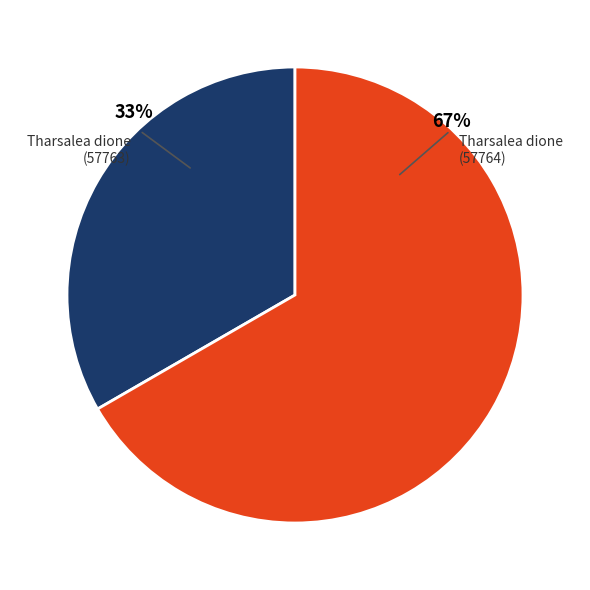

Rank the categories by value from lowest to highest.

Tharsalea dione (57763), Tharsalea dione (57764)